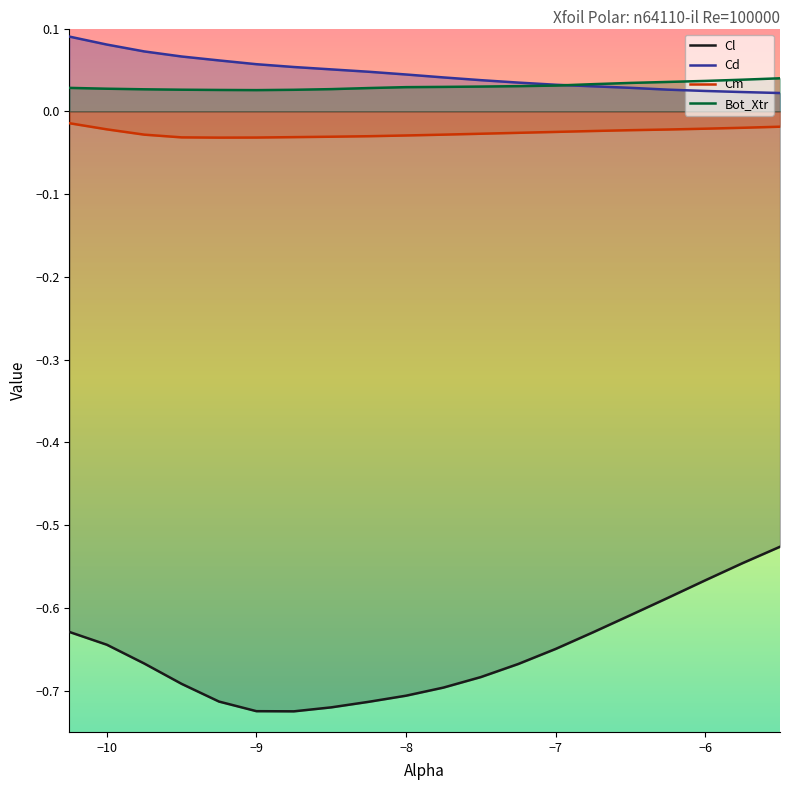

True or false: Cl and Cm intersect in this chart.

False